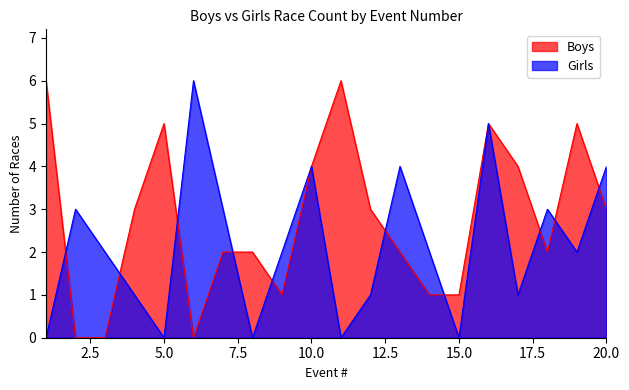

How many distinct data groups are displayed?

2